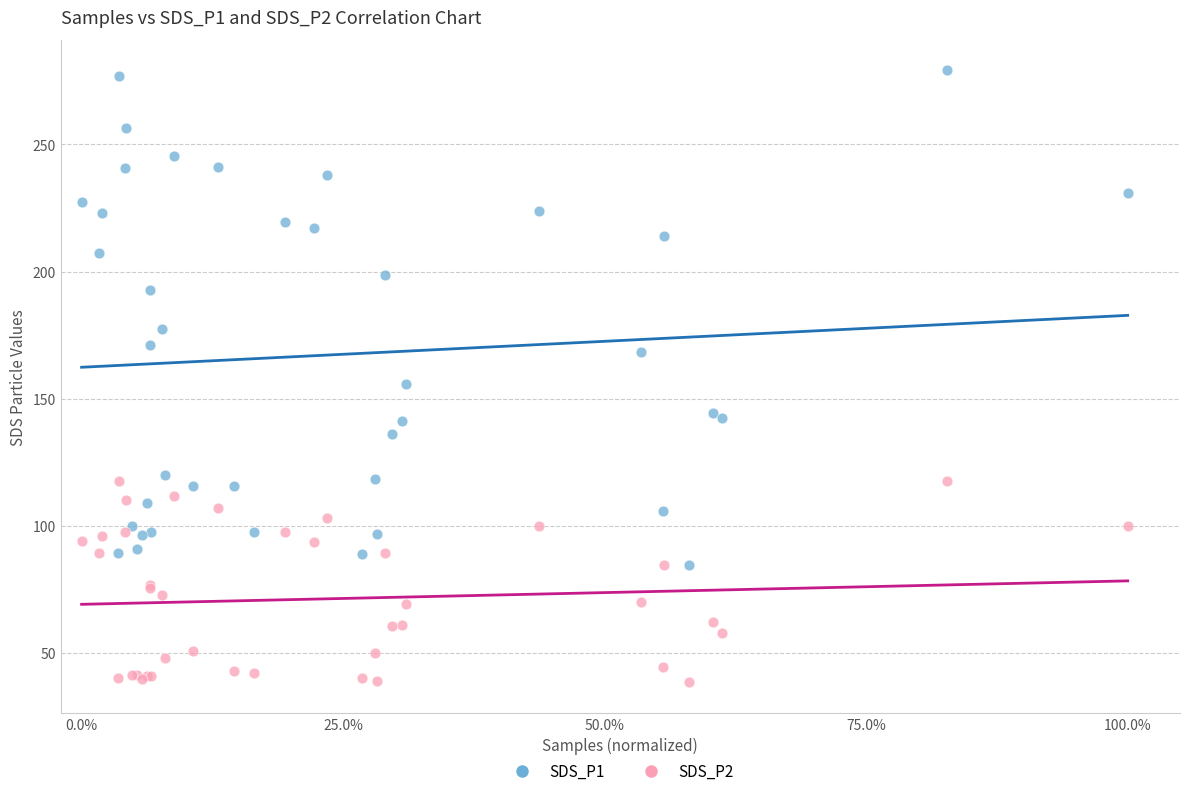

Which series reaches the minimum Y coordinate?

SDS_P2